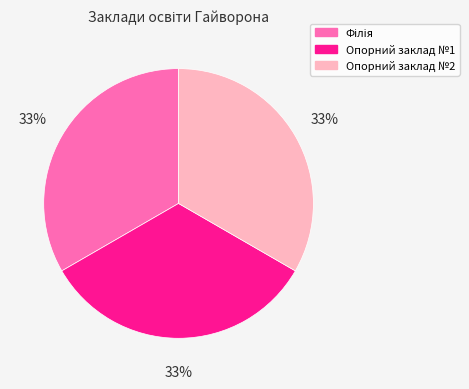

To the nearest percent, what is the average slice percentage?

33%